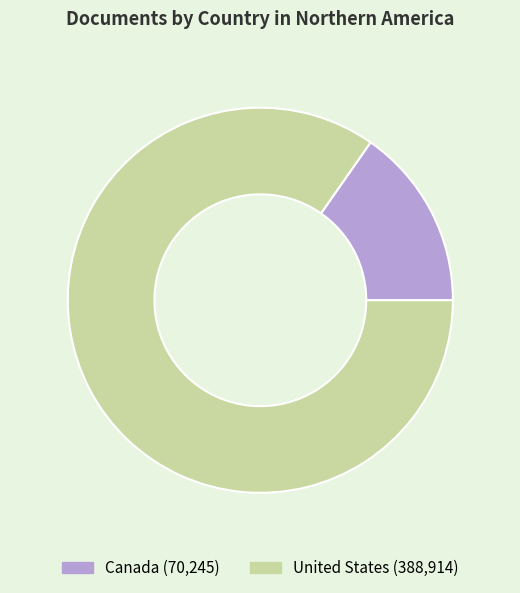

Is the sum of United States and Canada greater than half?

Yes